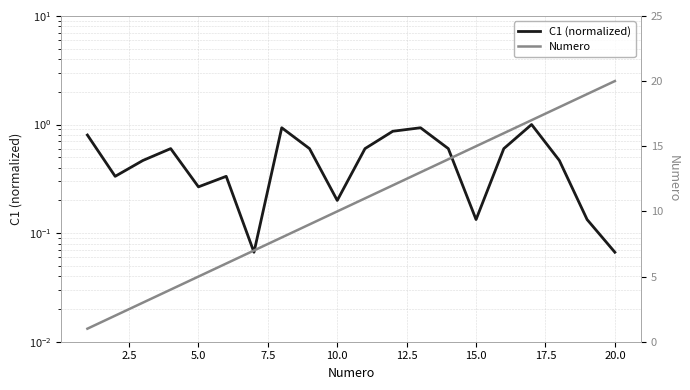

True or false: Numero and C1 (normalized) cross at least once.

False